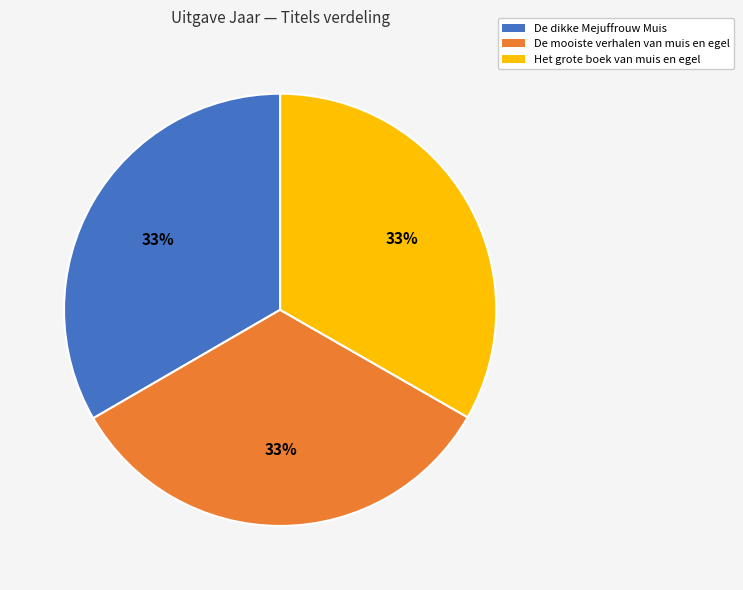

Is there any slice that represents more than half of the pie?

No